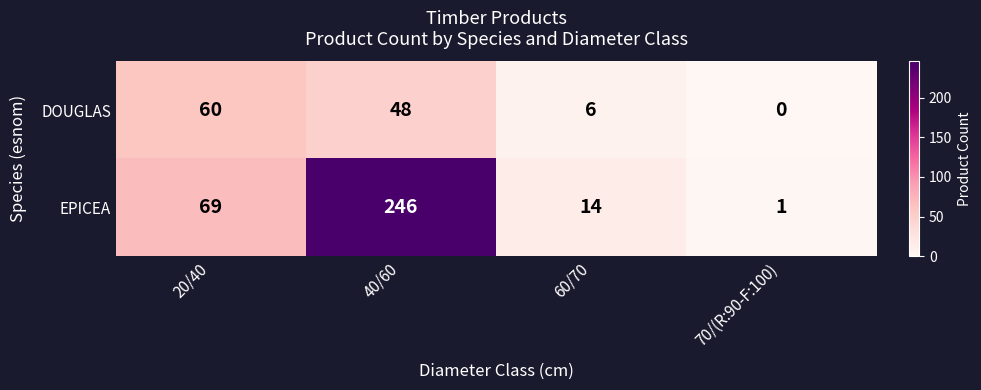

What is the difference between the DOUGLAS values at 40/60 and 60/70?

42